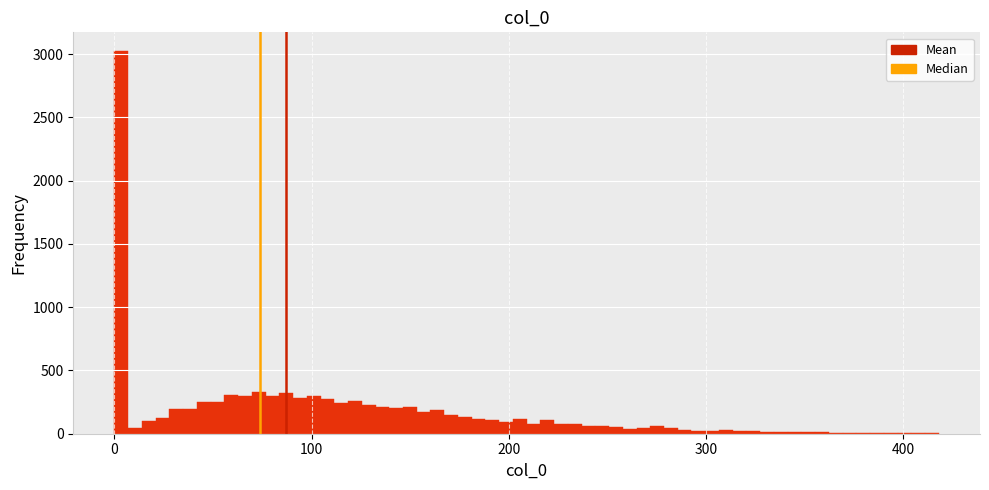

Around what value on the x-axis is the tallest bar? Give the approximate position of its centre, as read against the axis.

0